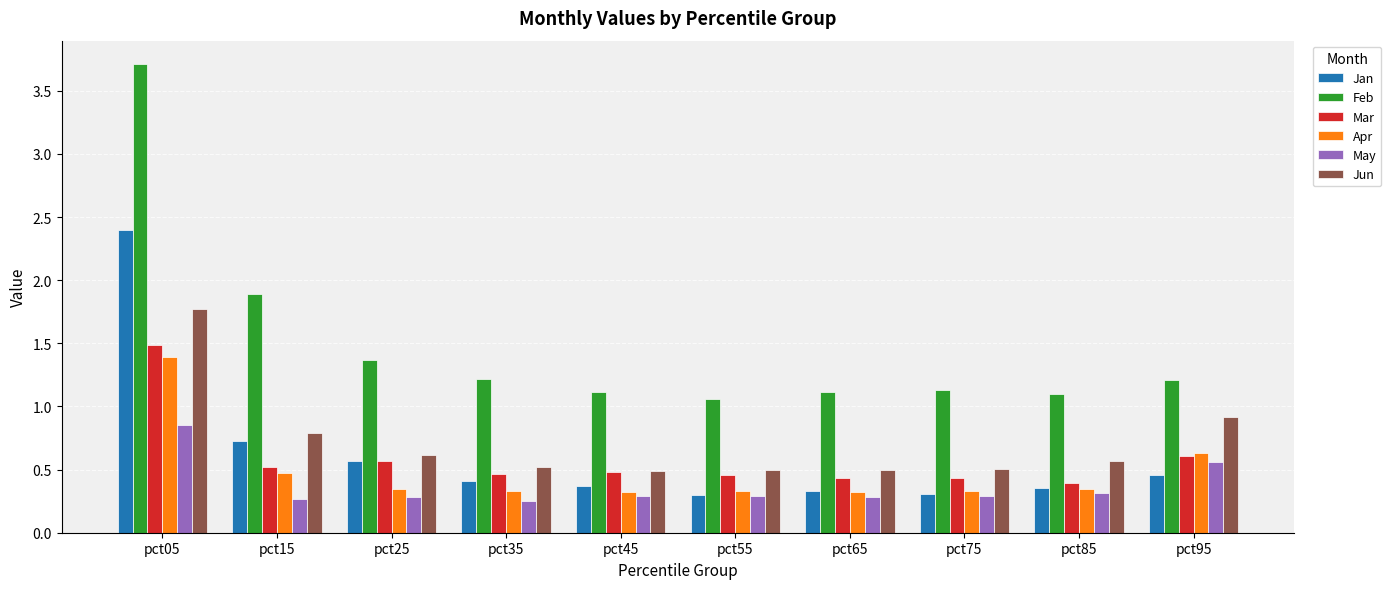

At which category is the sum across all series the highest?

pct05